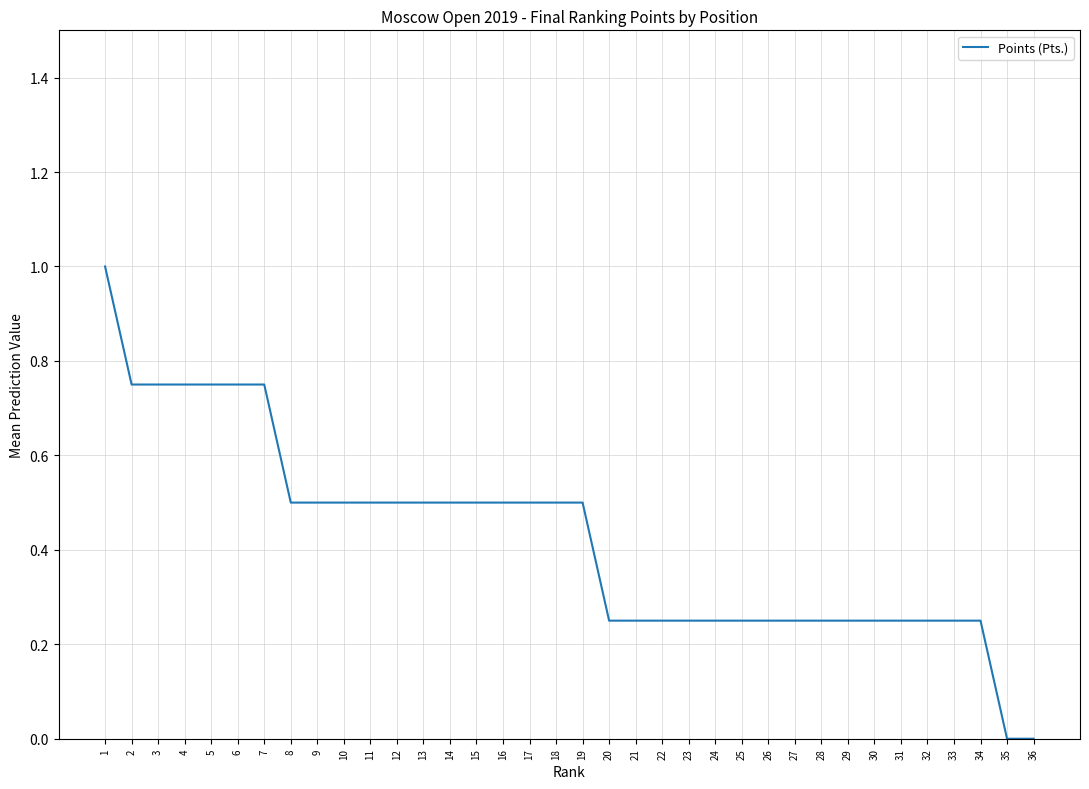

Read the value at 10.

0.5